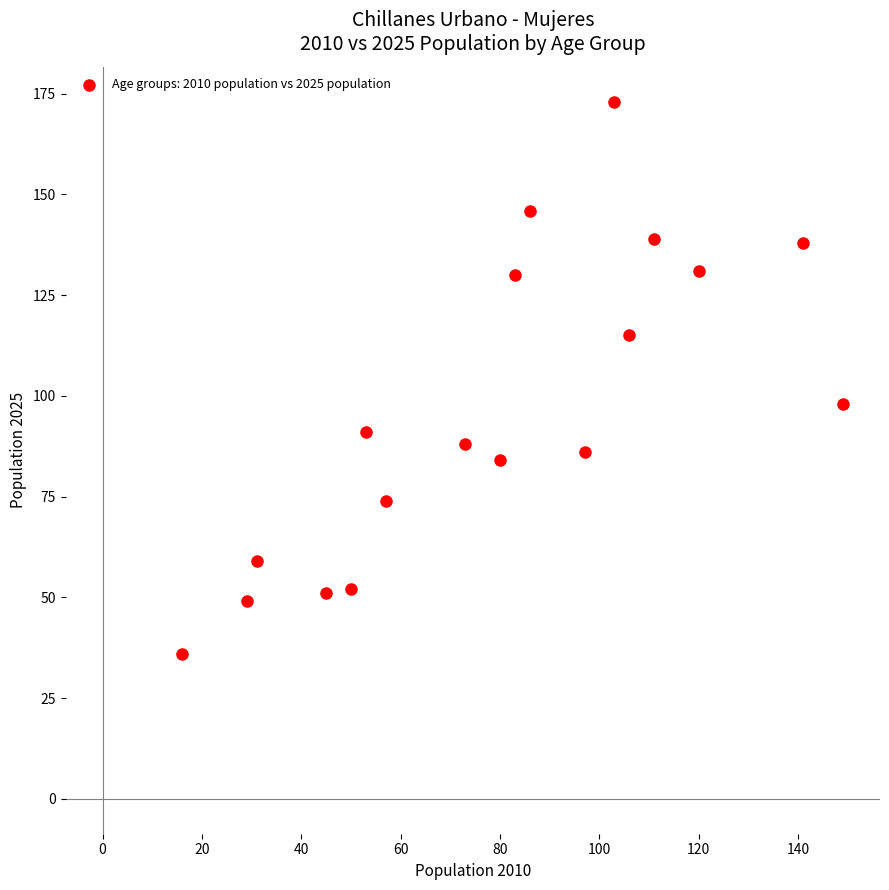

What Y value in the scatter plot is closest to 104?

98